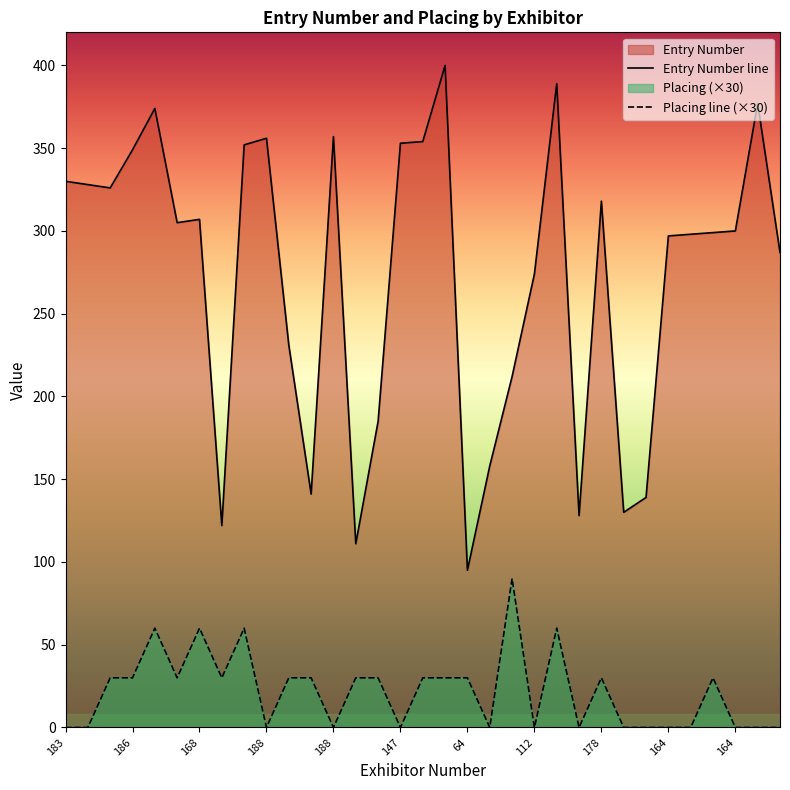

Rank the series at 196 from highest to lowest value.

Entry Number, Placing